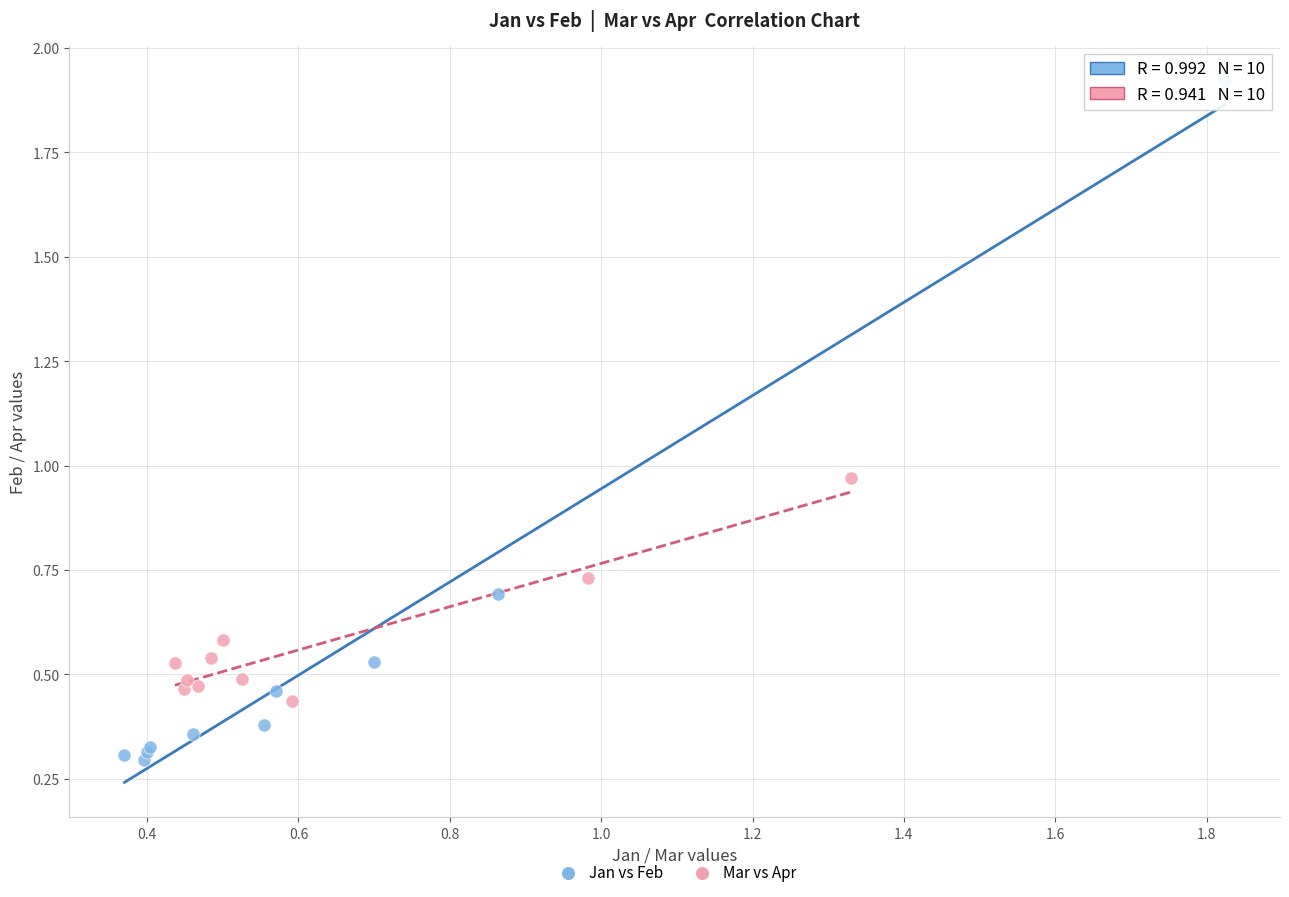

Which series has the widest spread of Y values?

Jan vs Feb